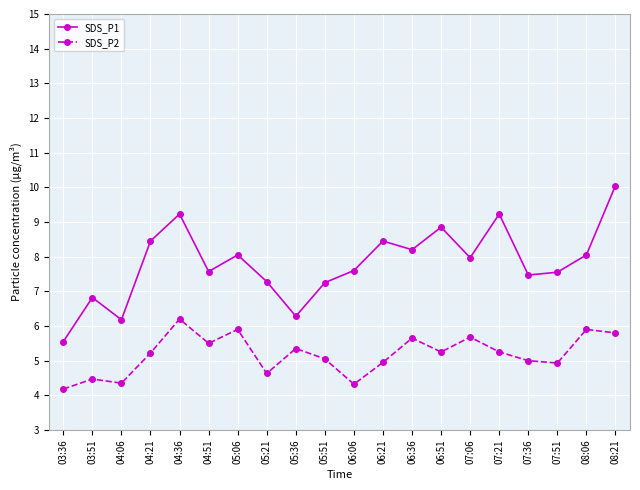

Which series has the widest spread of values?

SDS_P1